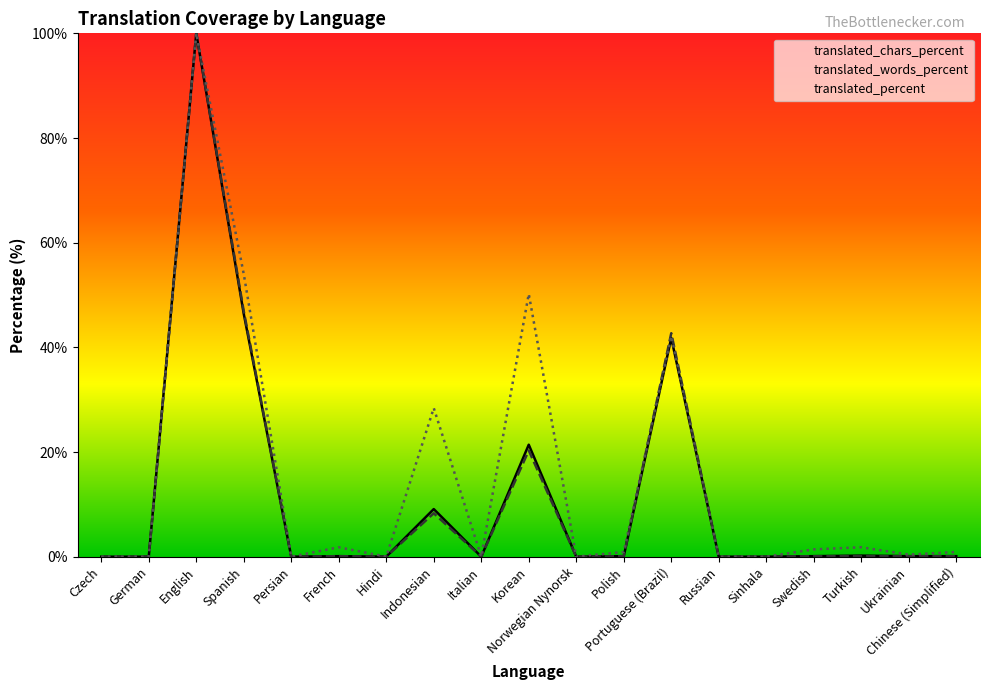

What position from the right is German?

18